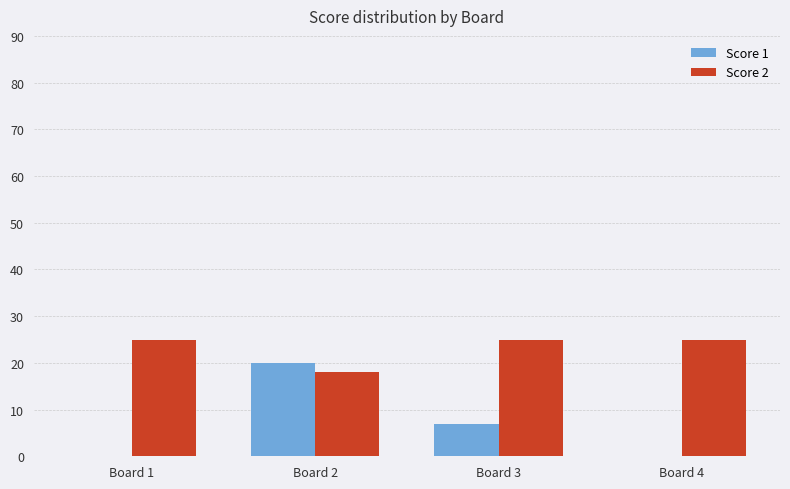

What is the highest value of the Score 1 series?

20